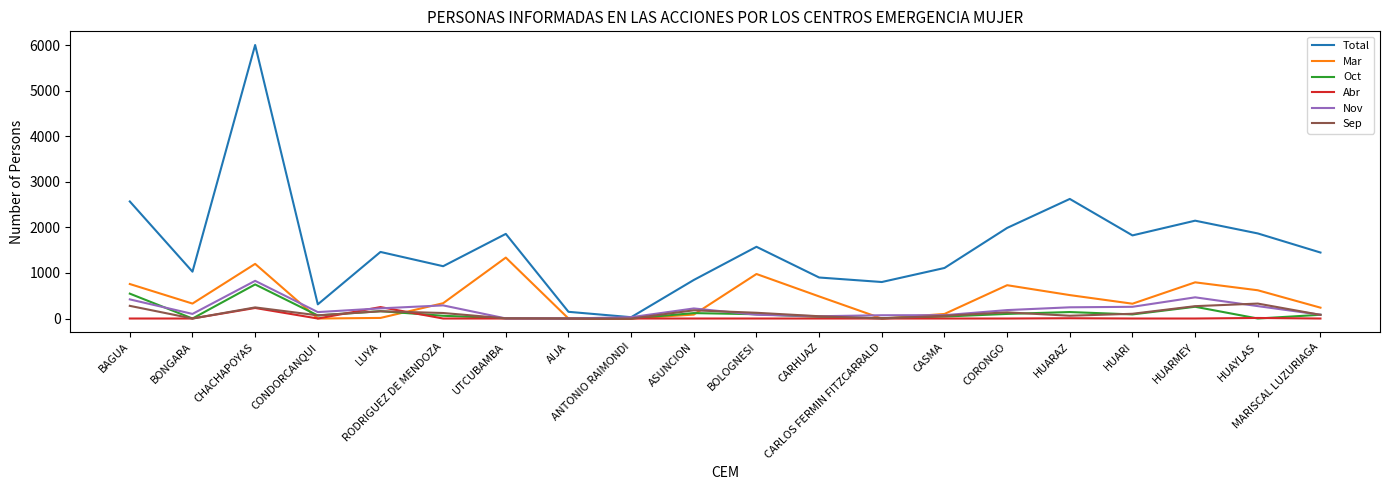

What is the maximum value shown in the chart?

6002